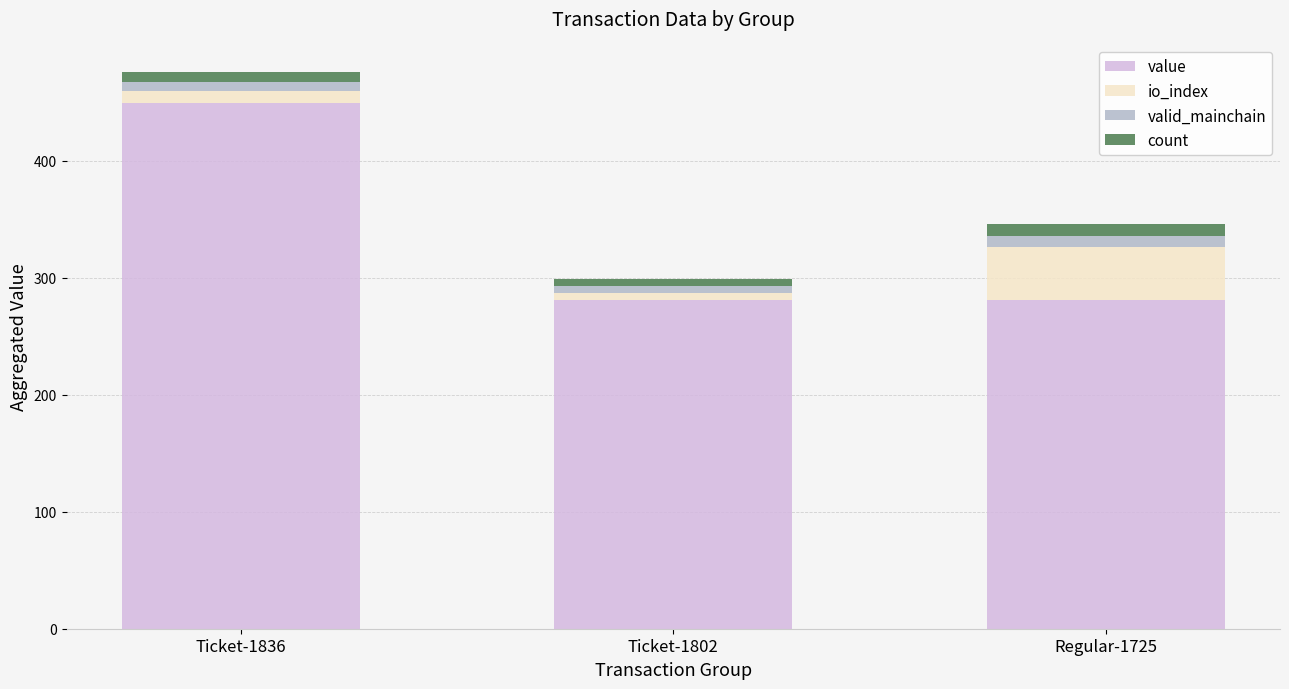

At which category is the sum across all series the highest?

Ticket-1836